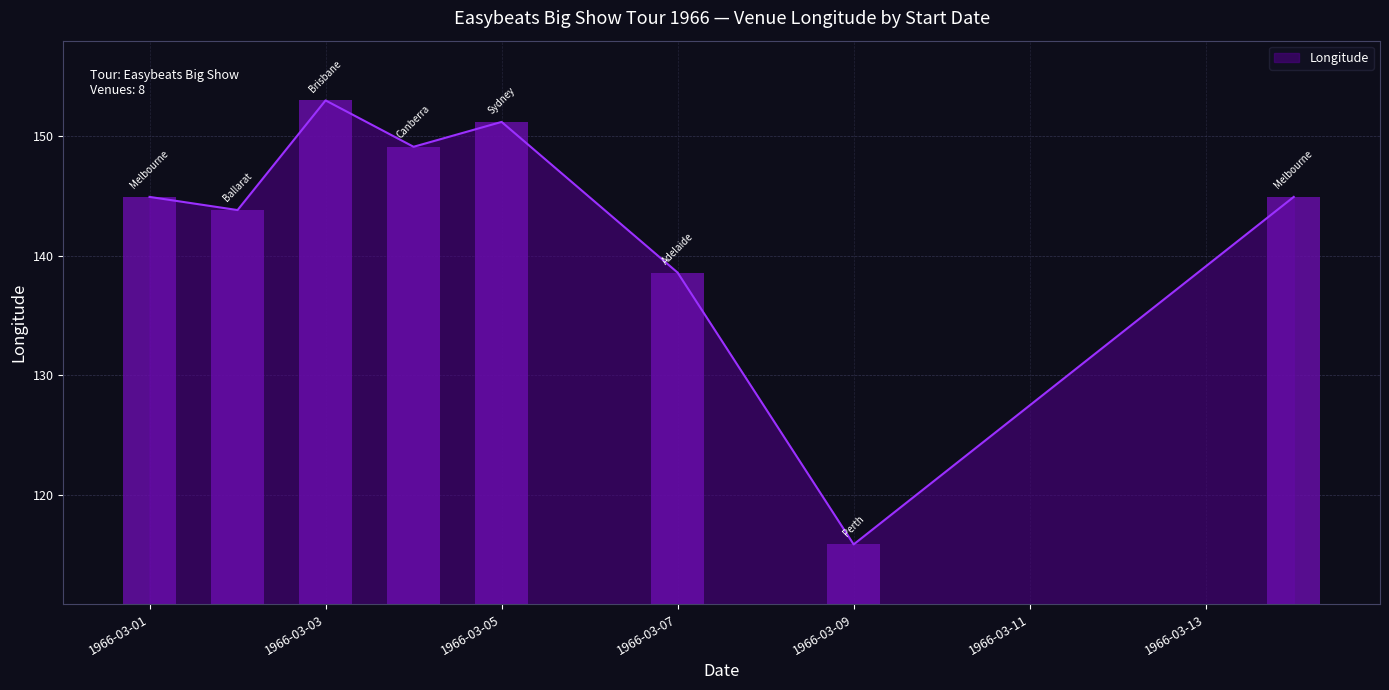

Between 1966-03-07 and 1966-03-14, which is larger?

1966-03-14